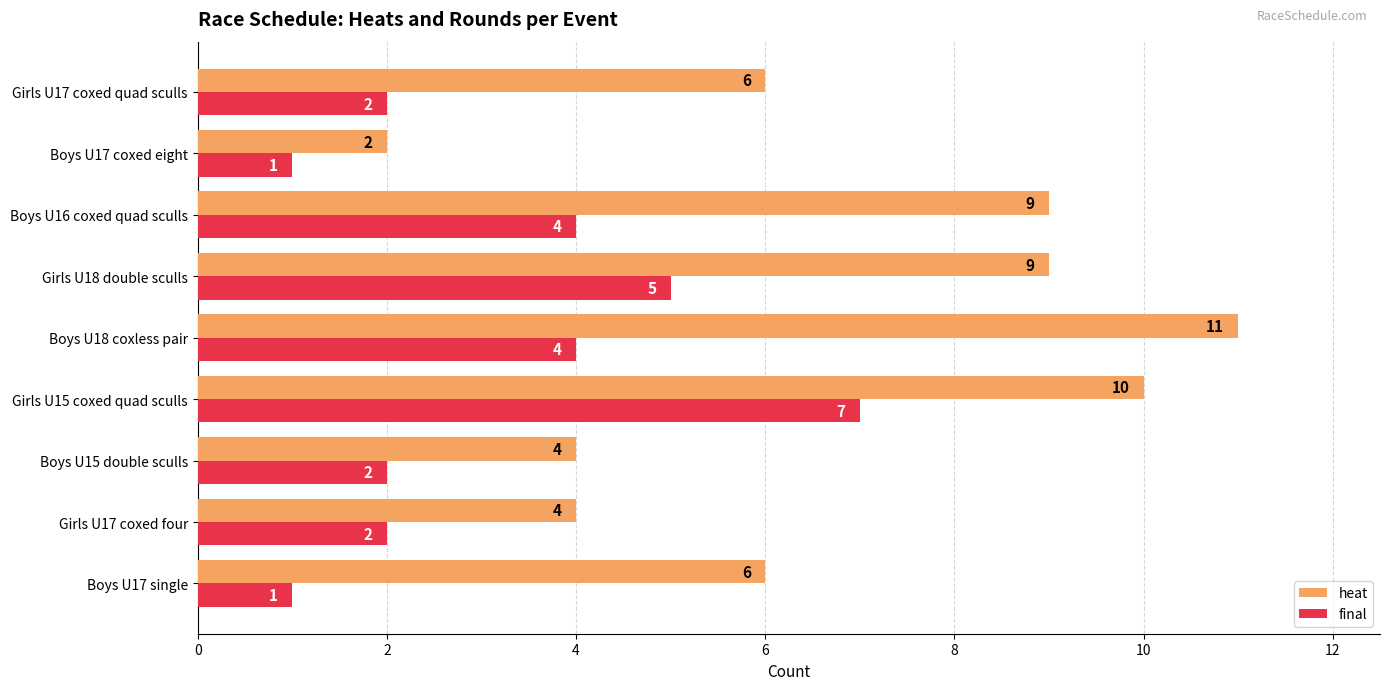

Count the heat values in the range 4 to 9.

6